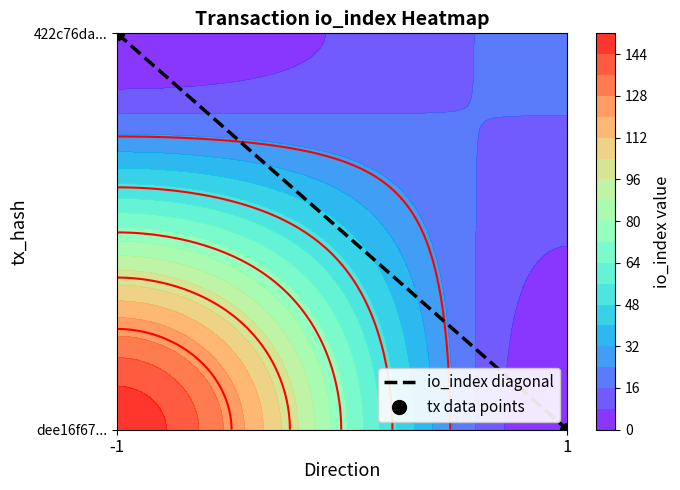

Rank the series by their maximum value, from highest to lowest.

io_index diagonal, tx data points